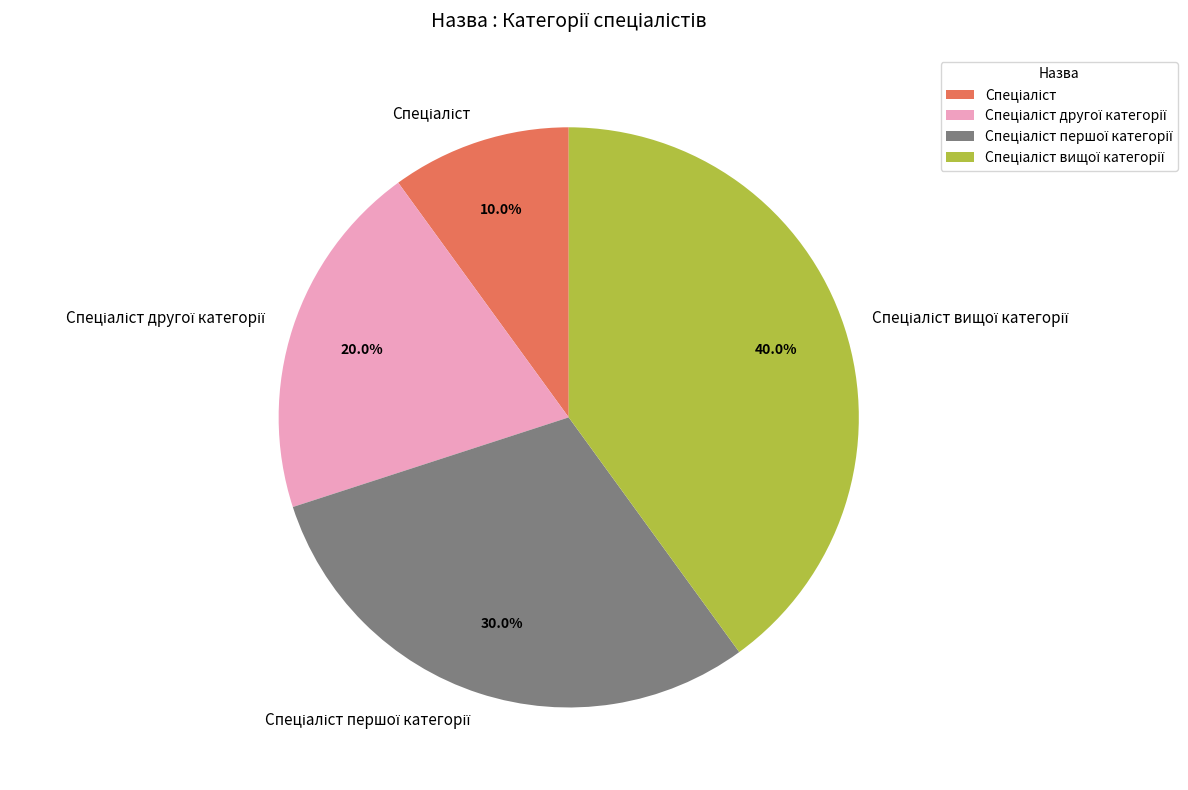

Is there a majority slice in this chart?

No